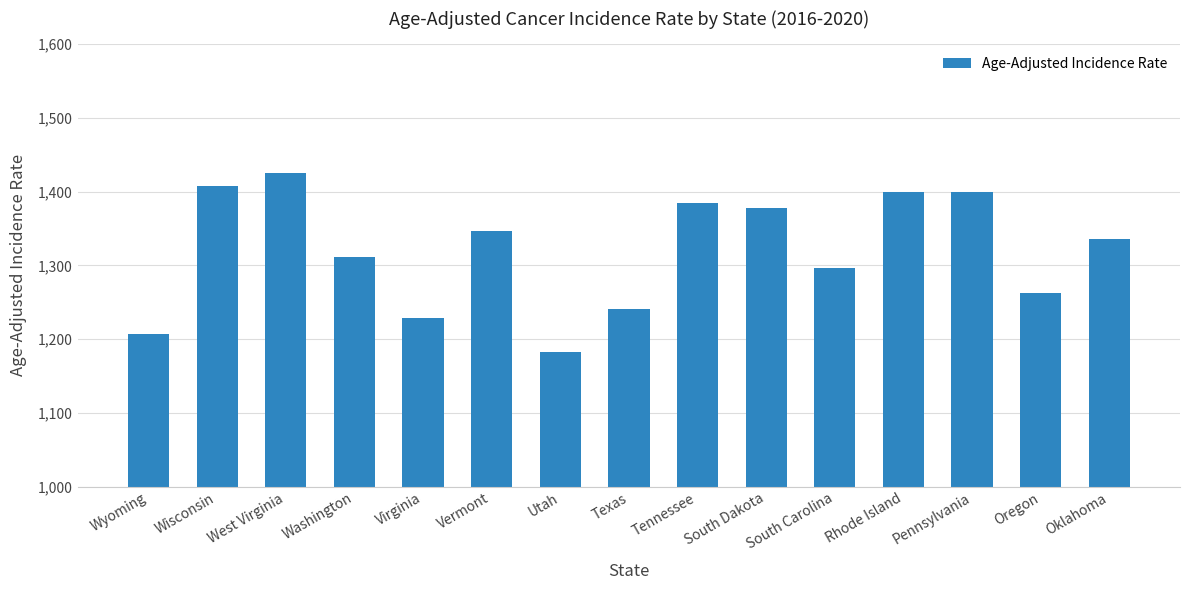

What is the minimum value shown in the chart?

1182.7